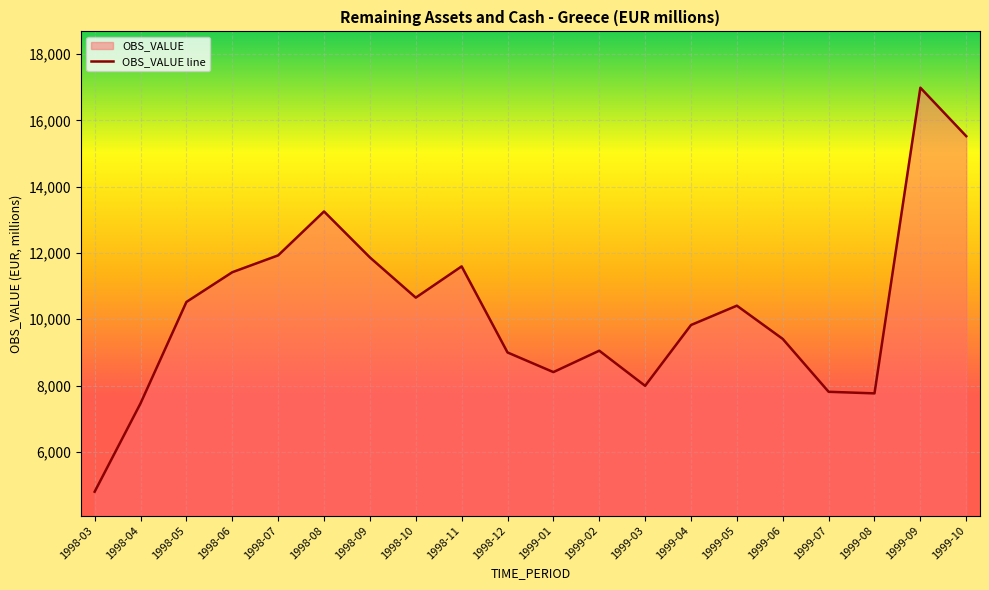

At which category does the chart reach its minimum across all series?

1998-03